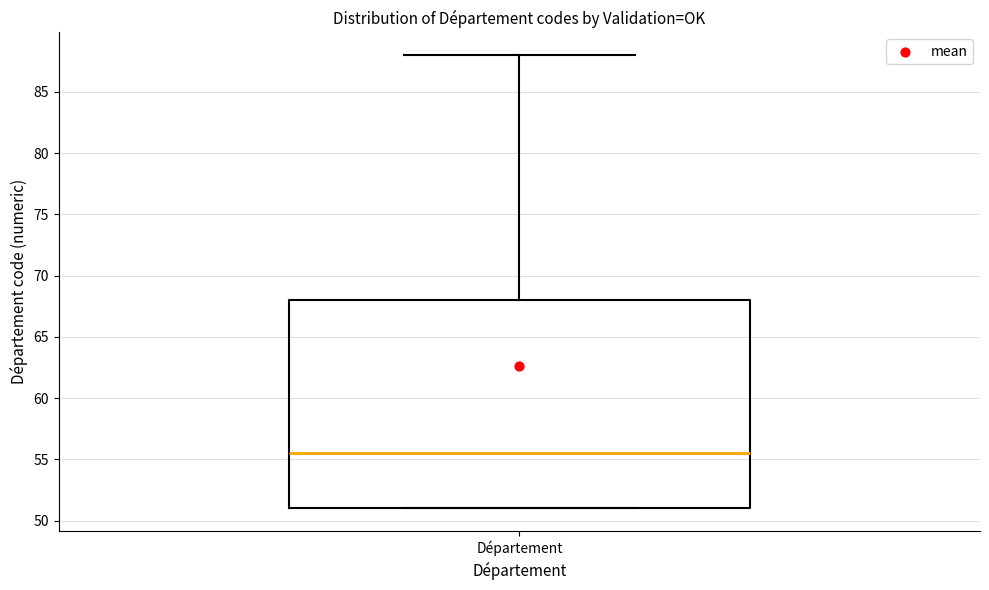

Where does the median line of the box for Département sit on the y-axis? The values are not printed on the chart, so give them approximately, as read against the axis.

55.5